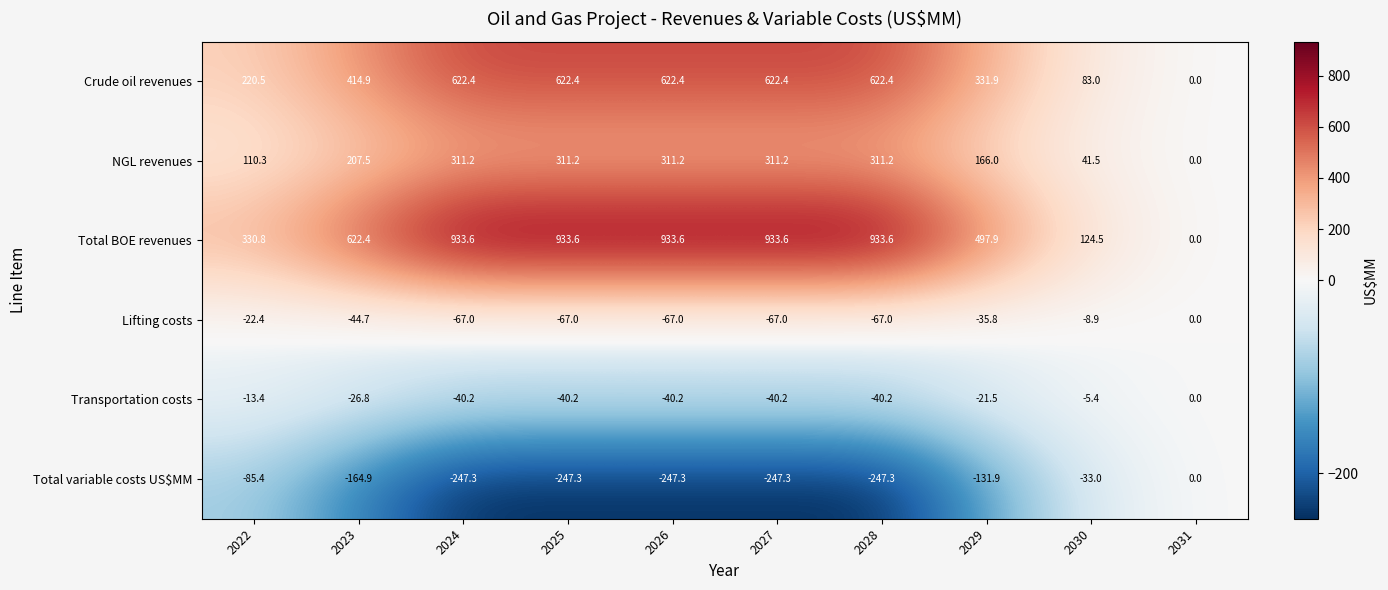

Read the Total BOE revenues value at 2028.

933.6